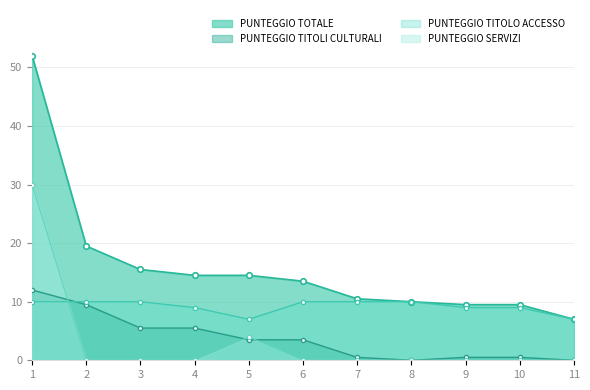

Between 10 and 11, which is larger?

10